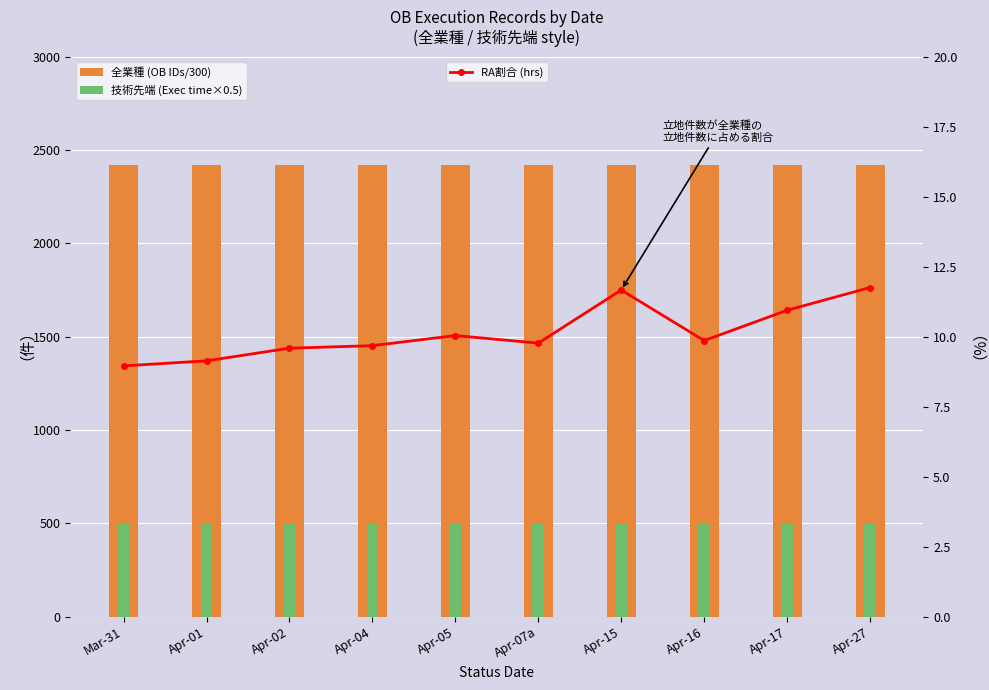

Reading left to right, what are all the values shown in this chart?

全業種 (OB IDs/300): Mar-31=2419.5	Apr-01=2419.5	Apr-02=2419.5	Apr-04=2419.5	Apr-05=2419.6	Apr-07a=2419.5	Apr-15=2419.8	Apr-16=2419.6	Apr-17=2419.7	Apr-27=2419.8
技術先端 (Exec time×0.5): Mar-31=502.5	Apr-01=502.5	Apr-02=502.5	Apr-04=502.5	Apr-05=502.5	Apr-07a=502.5	Apr-15=502.5	Apr-16=502.5	Apr-17=502.5	Apr-27=502.5
RA割合 (hrs): Mar-31=9.0	Apr-01=9.1	Apr-02=9.6	Apr-04=9.7	Apr-05=10.0	Apr-07a=9.8	Apr-15=11.7	Apr-16=9.9	Apr-17=10.9	Apr-27=11.8